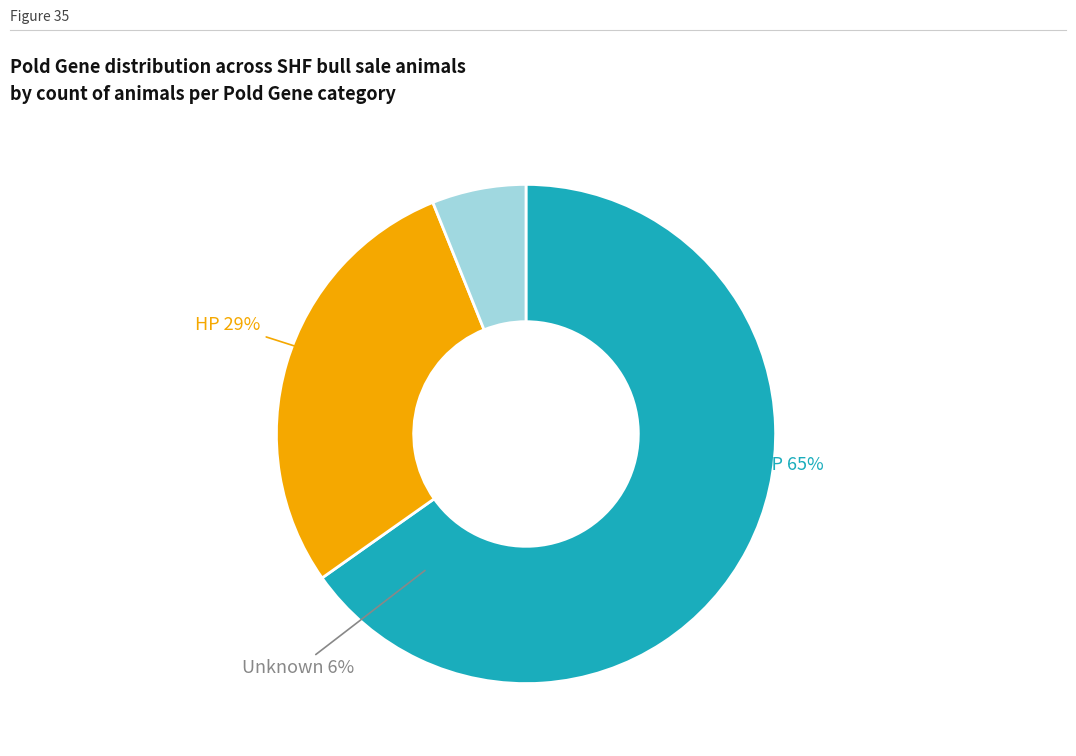

The PP slice represents 53% of the pie. True or false?

False